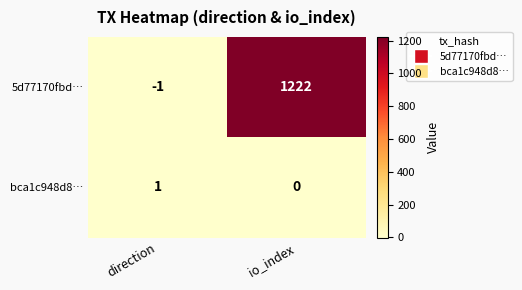

Reading left to right, list all the values displayed in this chart.

5d77170fbd…: -1	1222
bca1c948d8…: 1	0